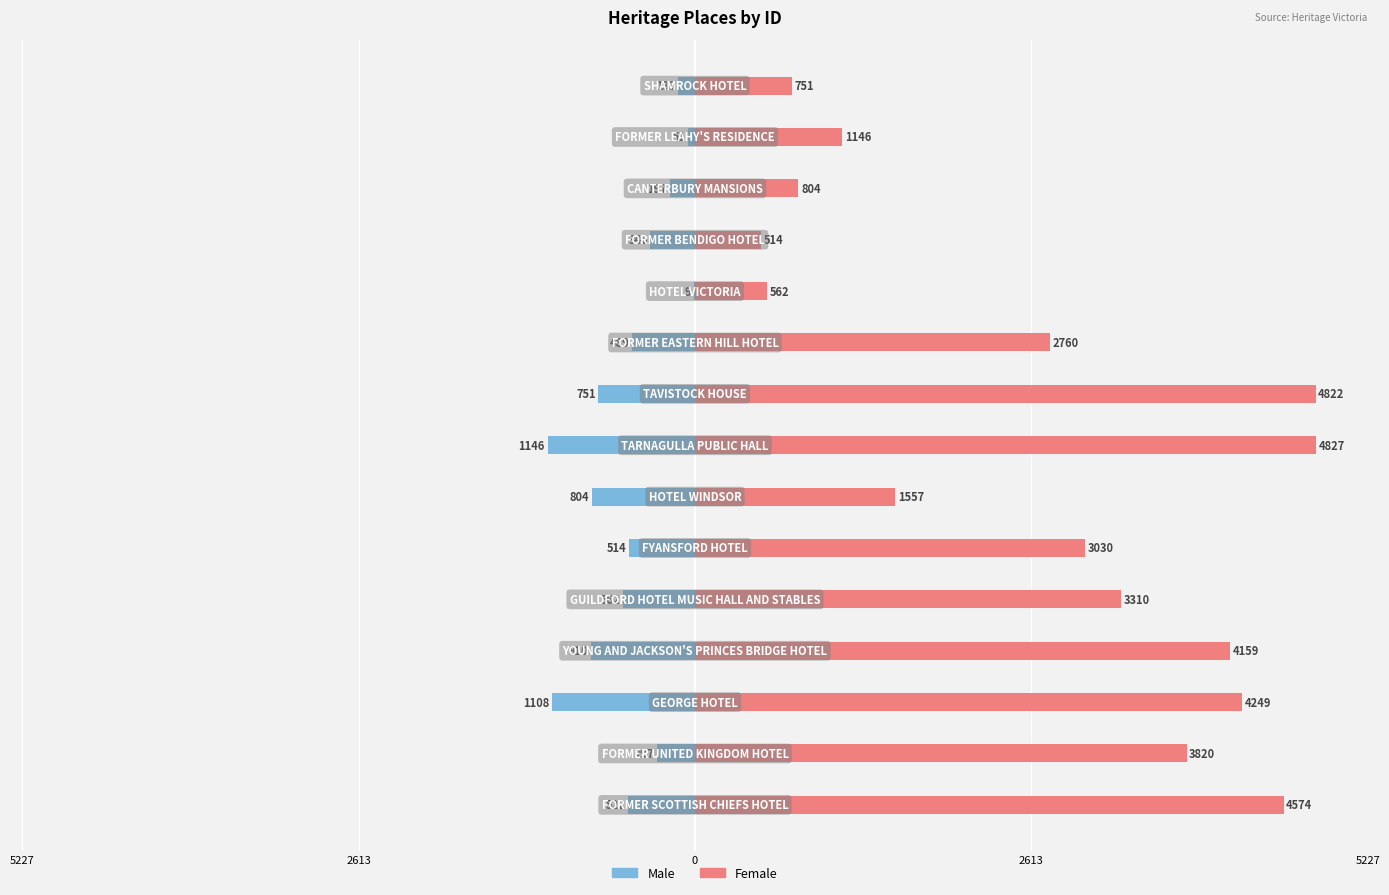

Which series changed the most between 9 and 11?

Female